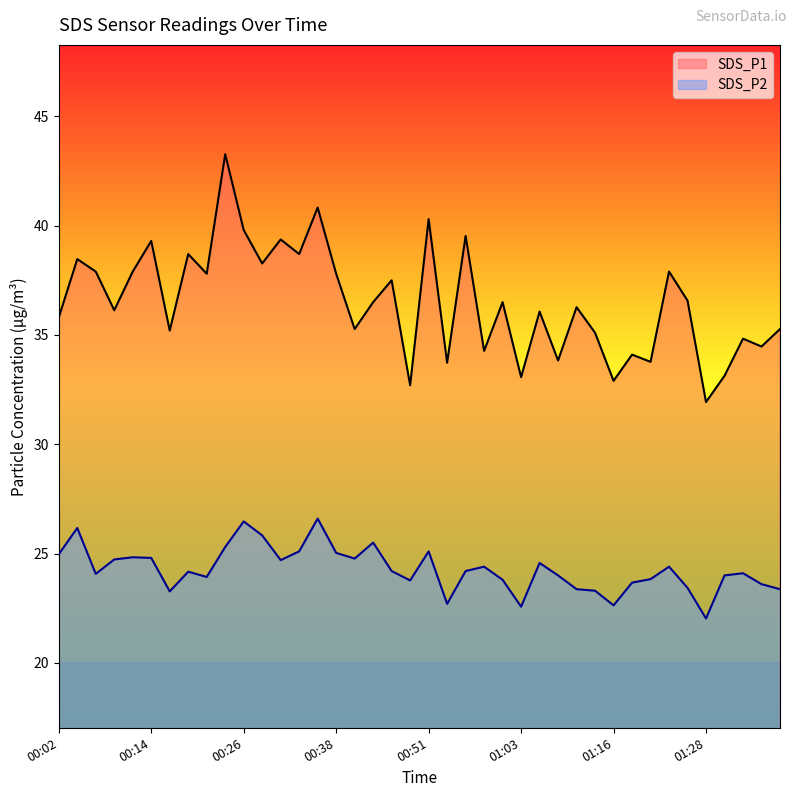

What is the difference between the SDS_P2 values at 01:01 and 00:21?

0.1